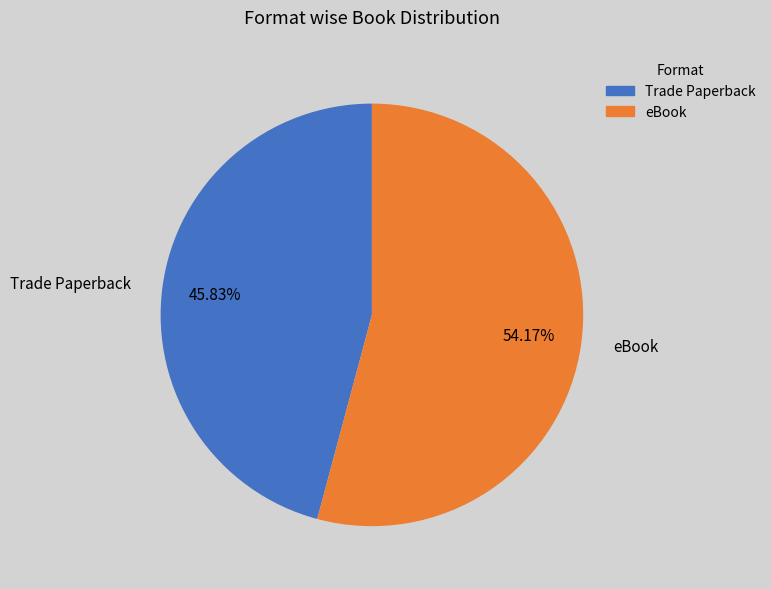

What percentage is the Trade Paperback slice, to the nearest percent?

46%